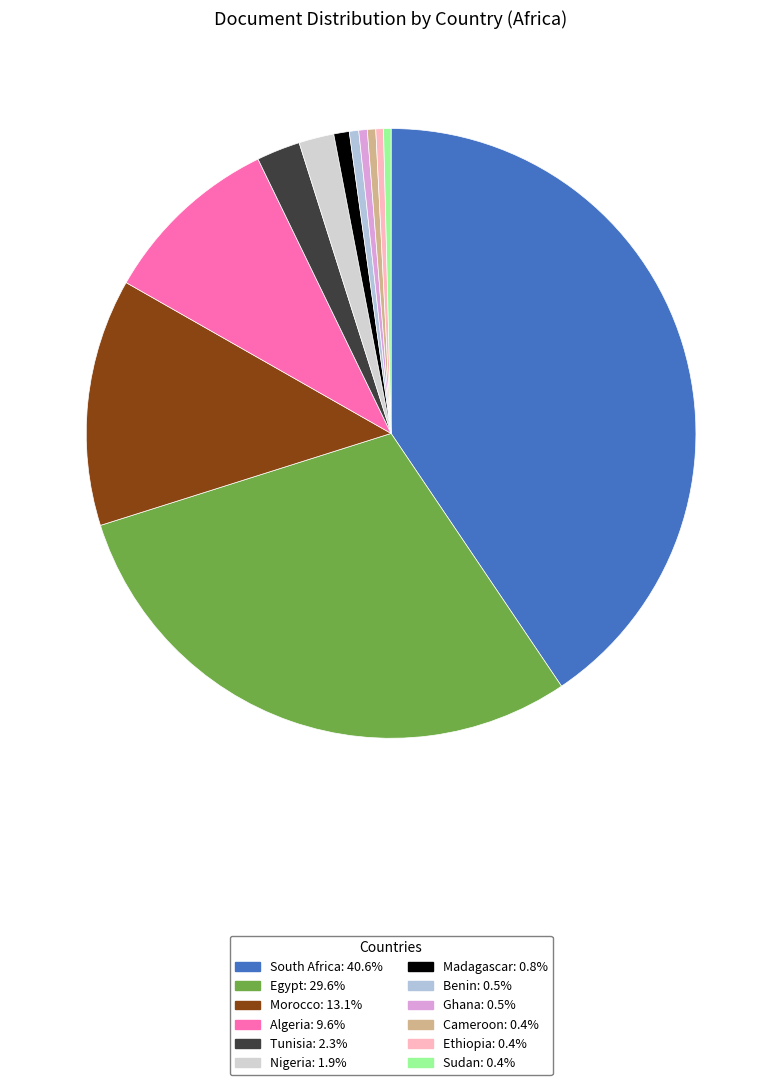

Does Benin account for over 50% of the chart?

No